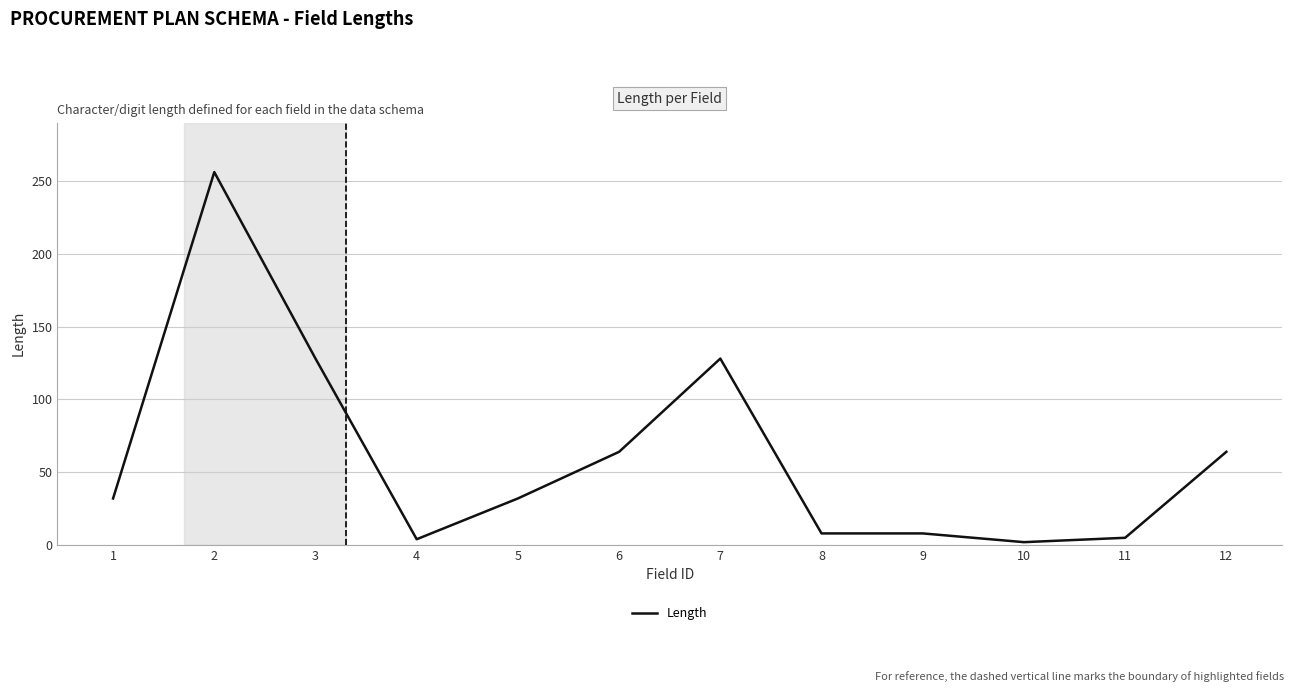

What is the difference between the maximum and minimum values?

254